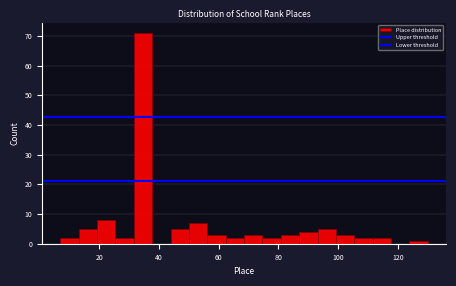

Around what value on the x-axis is the tallest bar? Give the approximate position of its centre, as read against the axis.

34